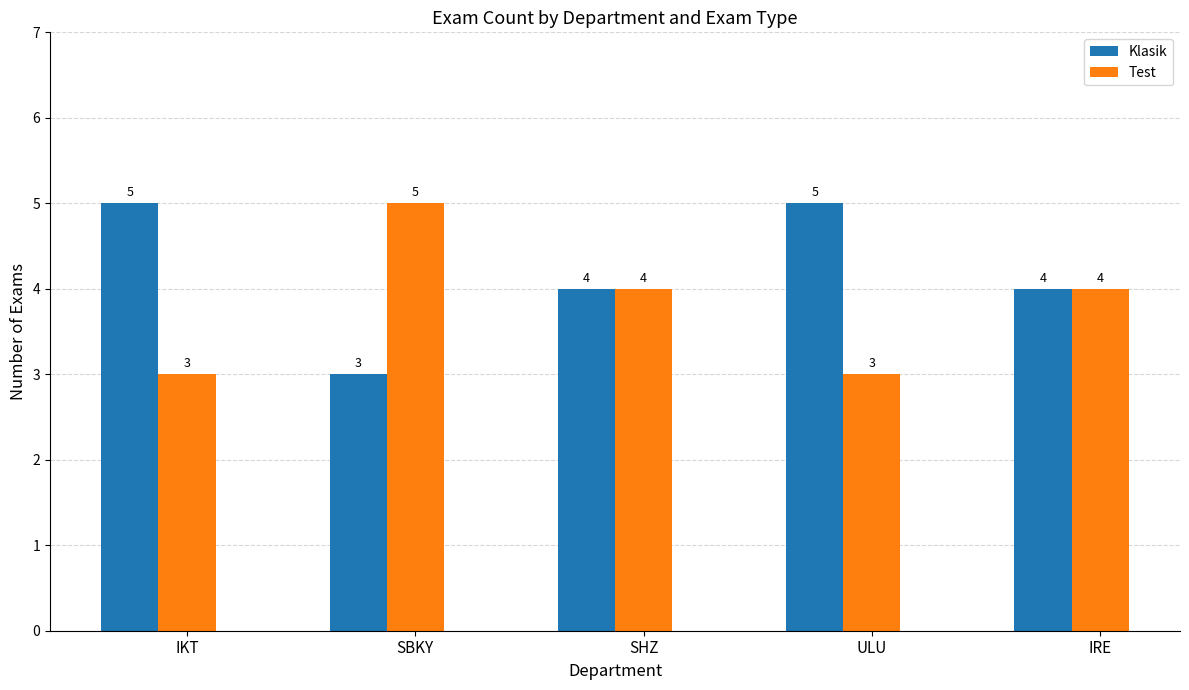

Rank the series by their average value, from highest to lowest.

Klasik, Test